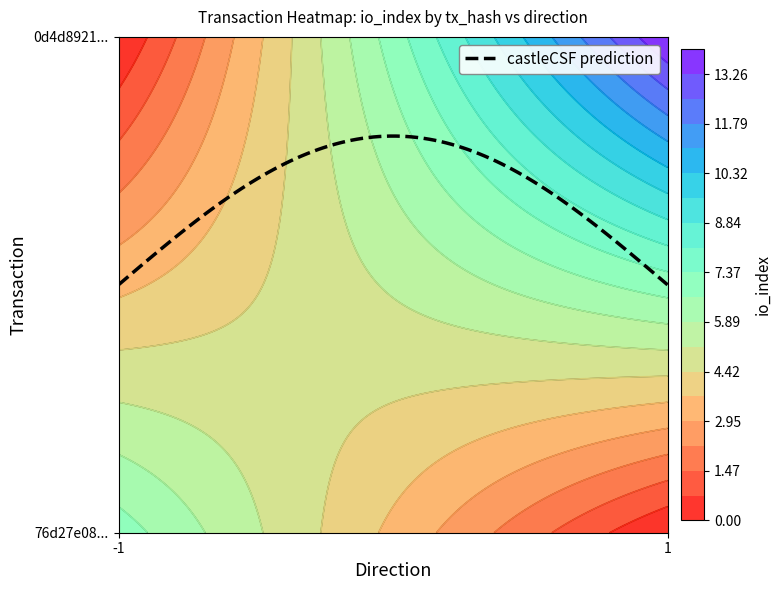

Is the value of 76d27e08cae14ba04f9f2781cffae7baef59264 at direction greater than the value of 0d4d89214c5f5d772c31aebe0b2c99a03281ce0 at direction?

No